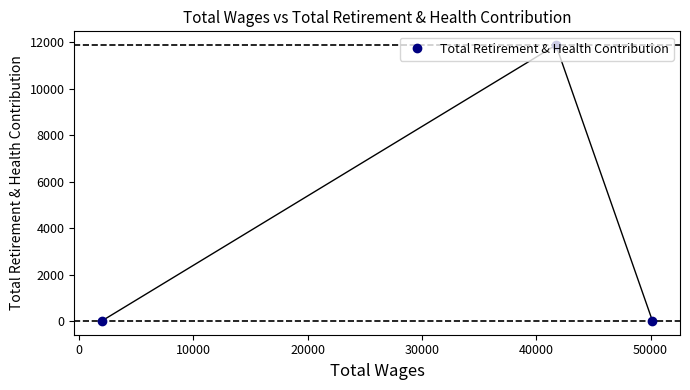

What is the average value?

3961.6